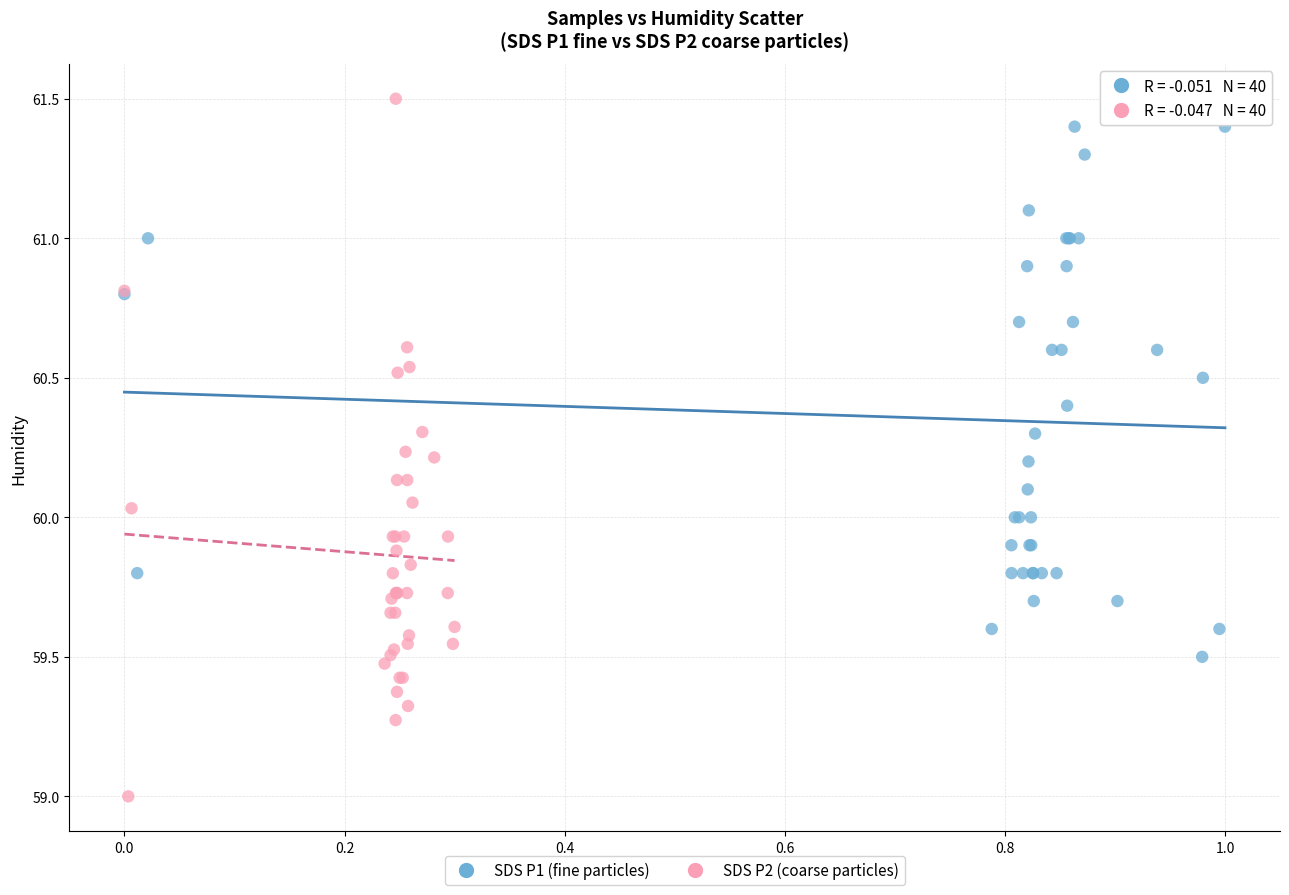

Which series contains the lowest Y value?

SDS P2 (coarse particles)